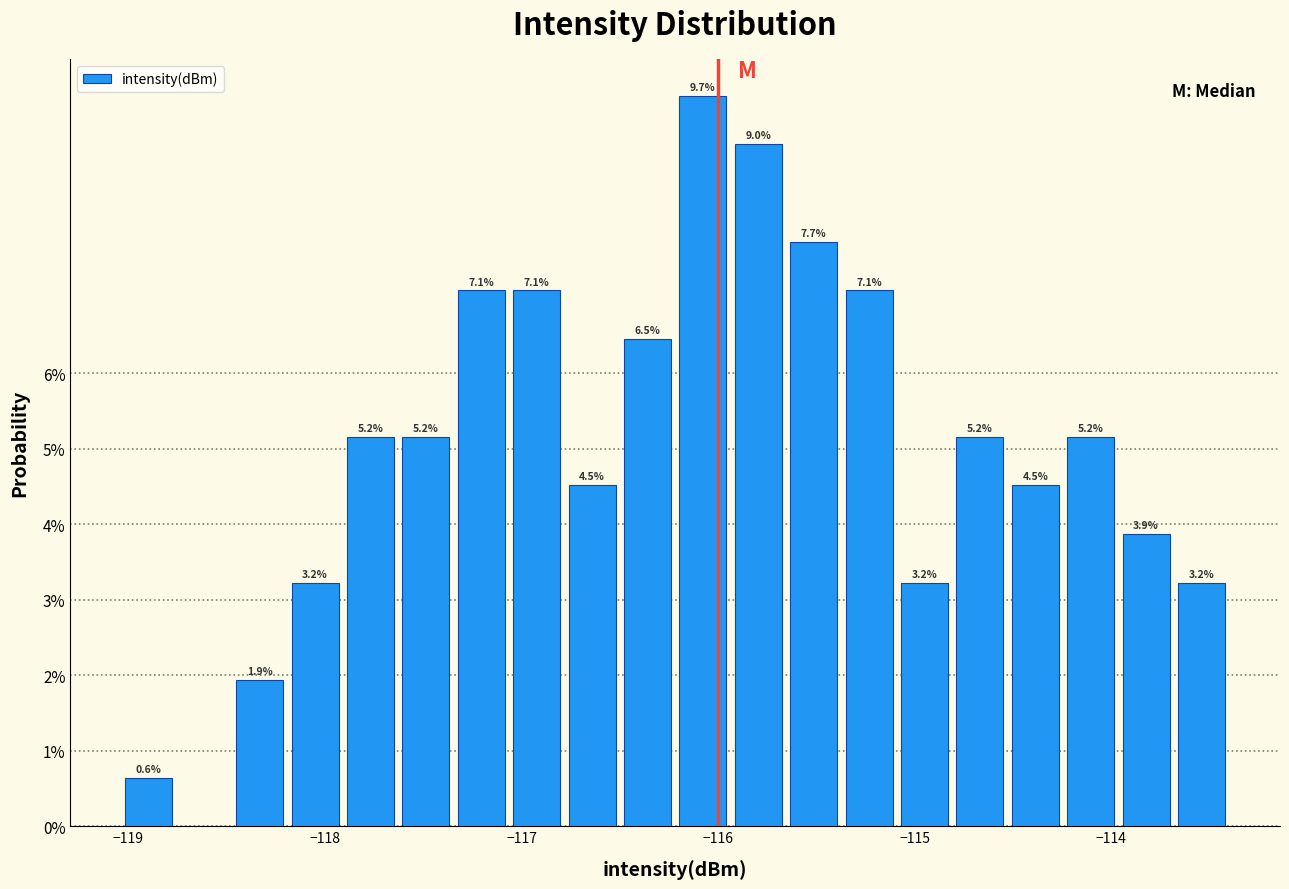

Around what value on the x-axis is the tallest bar? Give the approximate position of its centre, as read against the axis.

-116.1